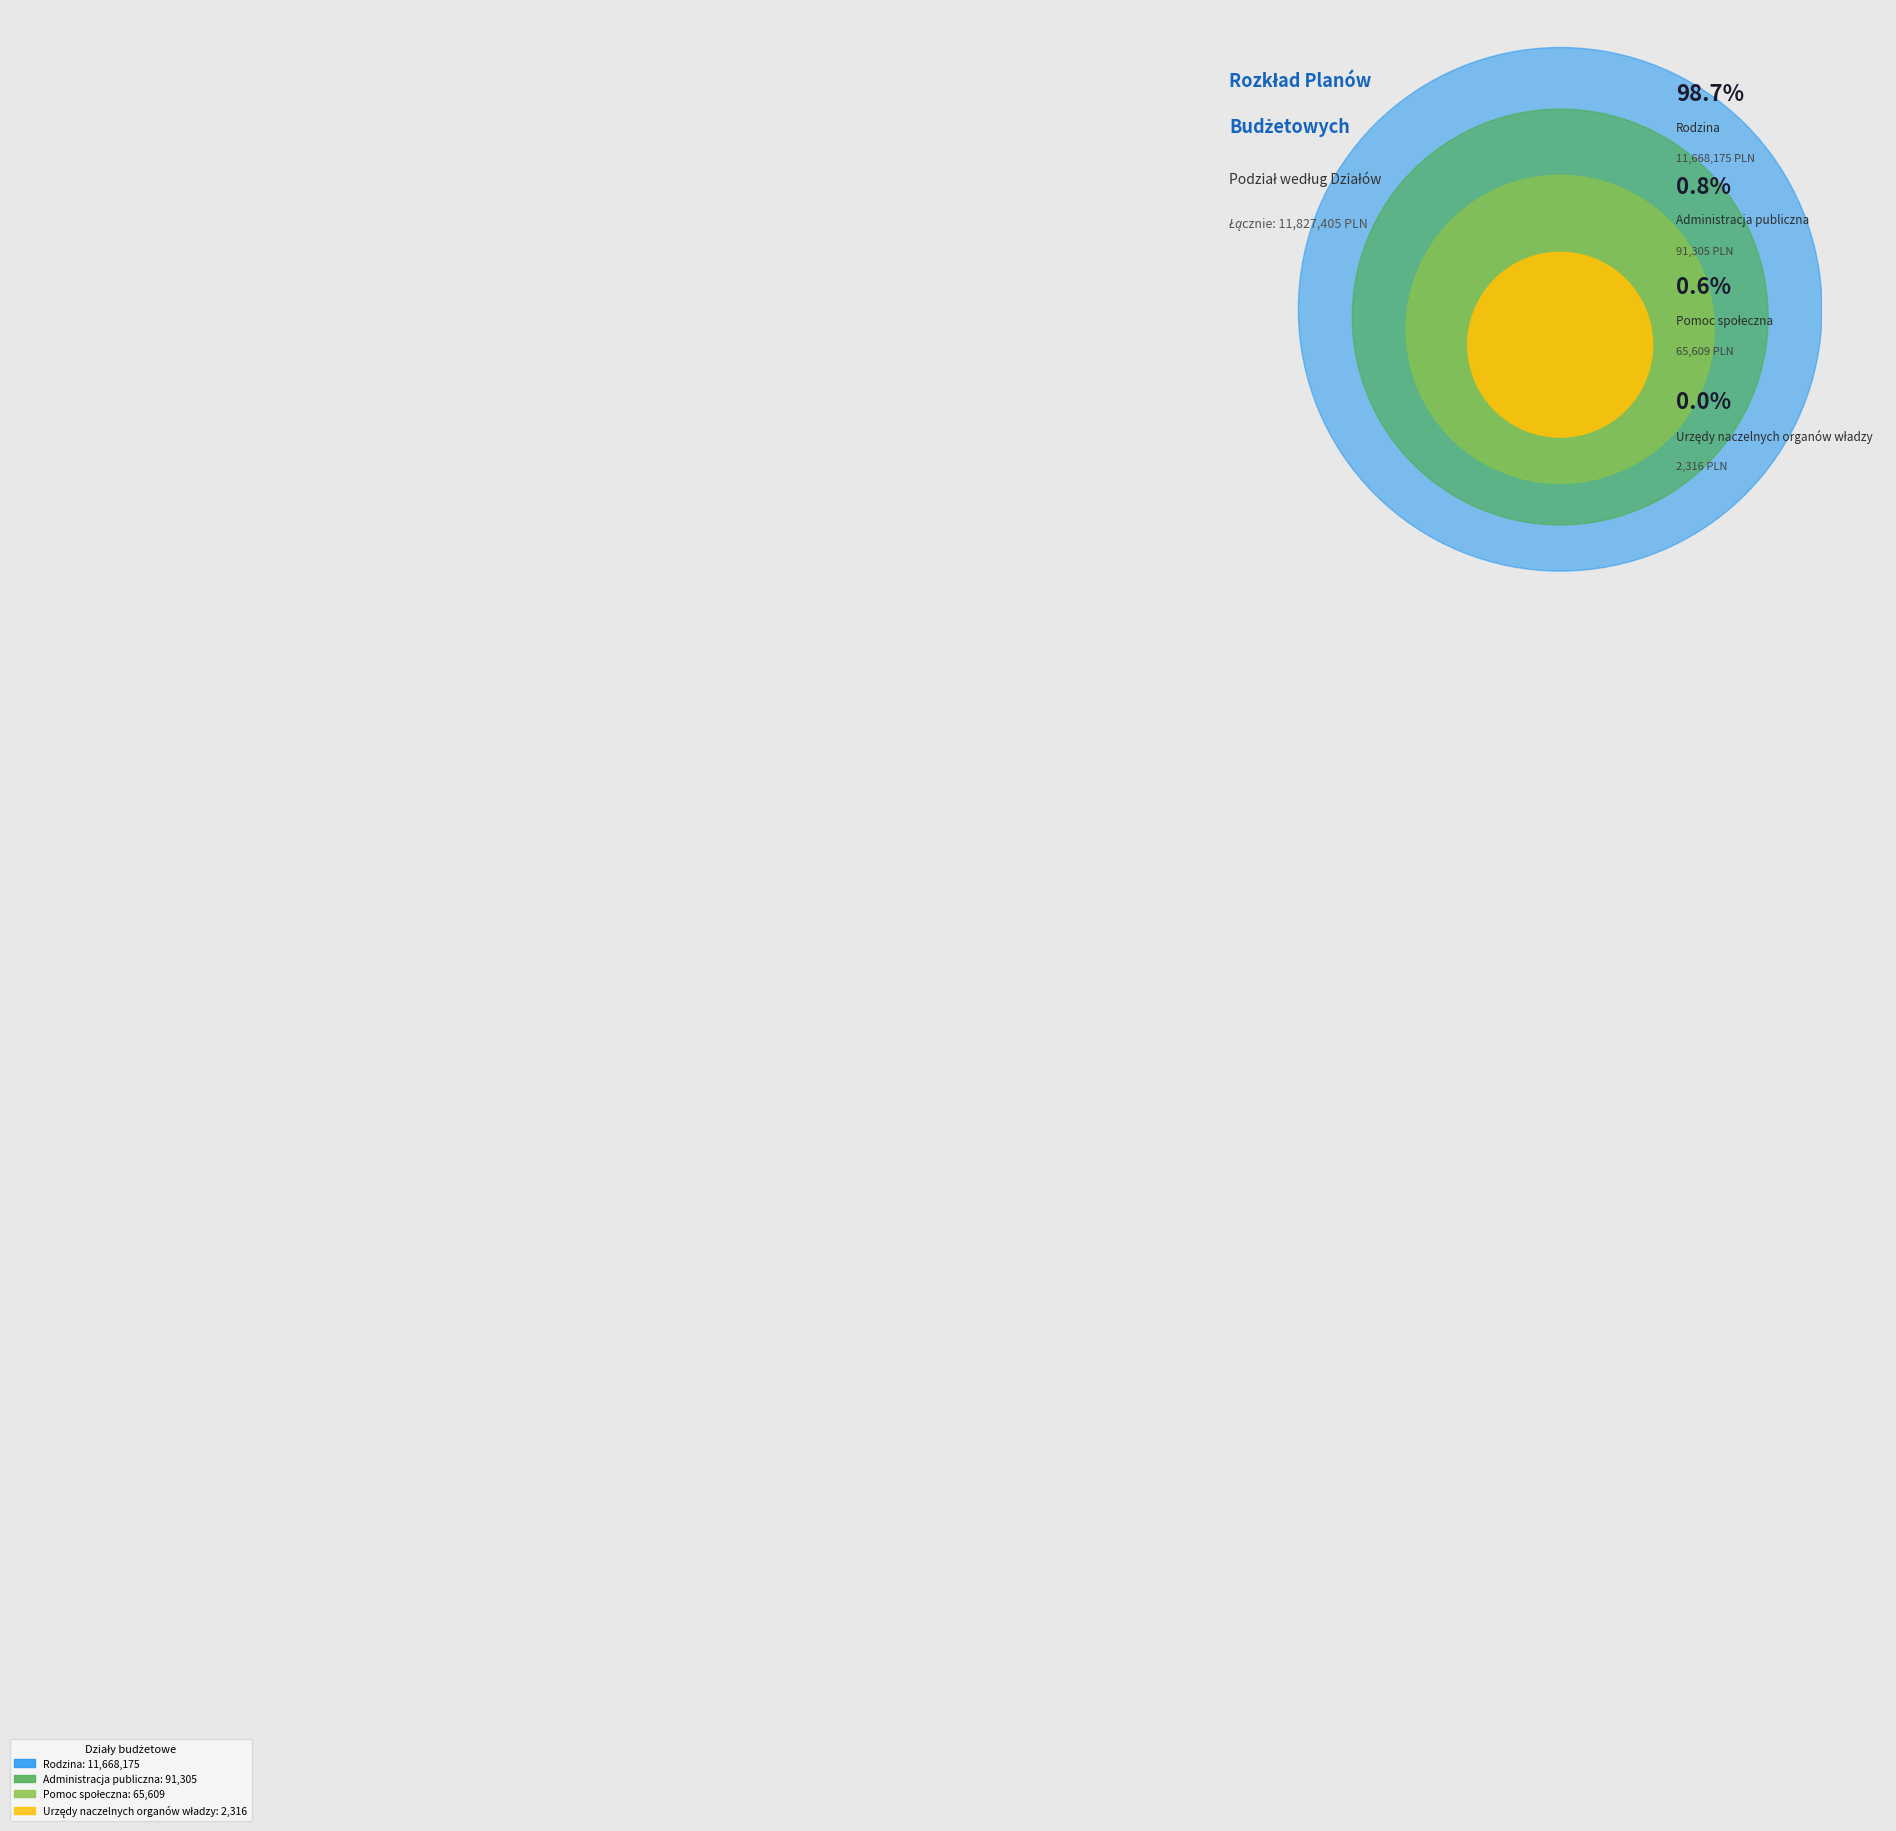

True or false: Administracja publiczna accounts for 11% of the total.

False